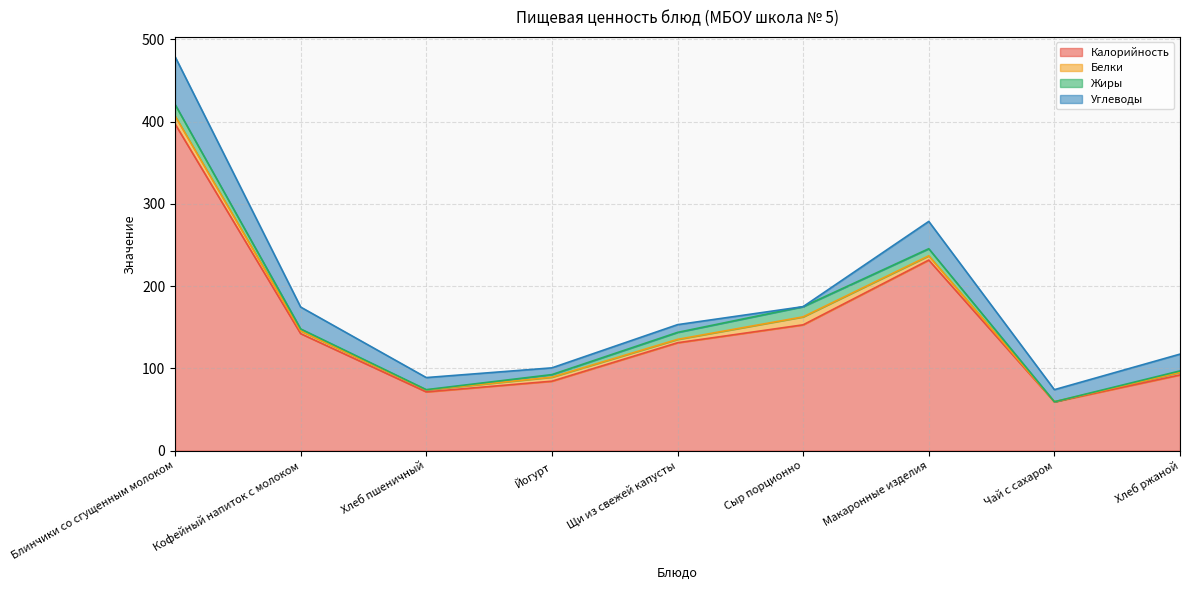

Reading right to left, transcribe all the data shown in this chart.

Калорийность: Хлеб ржаной=92.0	Чай с сахаром=59.3	Макаронные изделия=231.6	Сыр порционно=152.9	Щи из свежей капусты=131.1	Йогурт=84.4	Хлеб пшеничный=71.4	Кофейный напиток с молоком=142.2	Блинчики со сгущенным молоком=397.1
Белки: Хлеб ржаной=3.2	Чай с сахаром=0.1	Макаронные изделия=5.2	Сыр порционно=9.7	Щи из свежей капусты=4.1	Йогурт=4.9	Хлеб пшеничный=2.4	Кофейный напиток с молоком=3.3	Блинчики со сгущенным молоком=9.7
Жиры: Хлеб ржаной=1.7	Чай с сахаром=0.0	Макаронные изделия=8.6	Сыр порционно=12.4	Щи из свежей капусты=8.5	Йогурт=3.1	Хлеб пшеничный=0.3	Кофейный напиток с молоком=2.4	Блинчики со сгущенным молоком=14.0
Углеводы: Хлеб ржаной=20.4	Чай с сахаром=14.7	Макаронные изделия=33.2	Сыр порционно=0.0	Щи из свежей капусты=9.4	Йогурт=8.2	Хлеб пшеничный=14.7	Кофейный напиток с молоком=26.6	Блинчики со сгущенным молоком=58.1